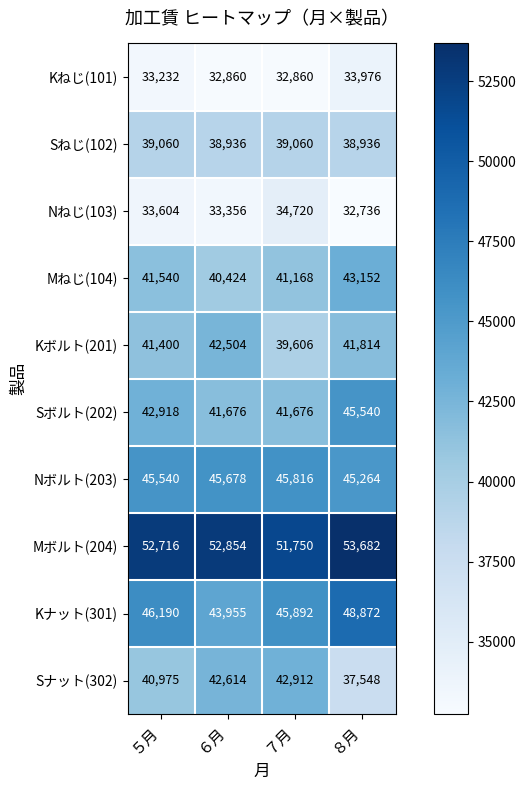

What is the difference between the maximum and minimum values in the Mねじ(104) series?

2728